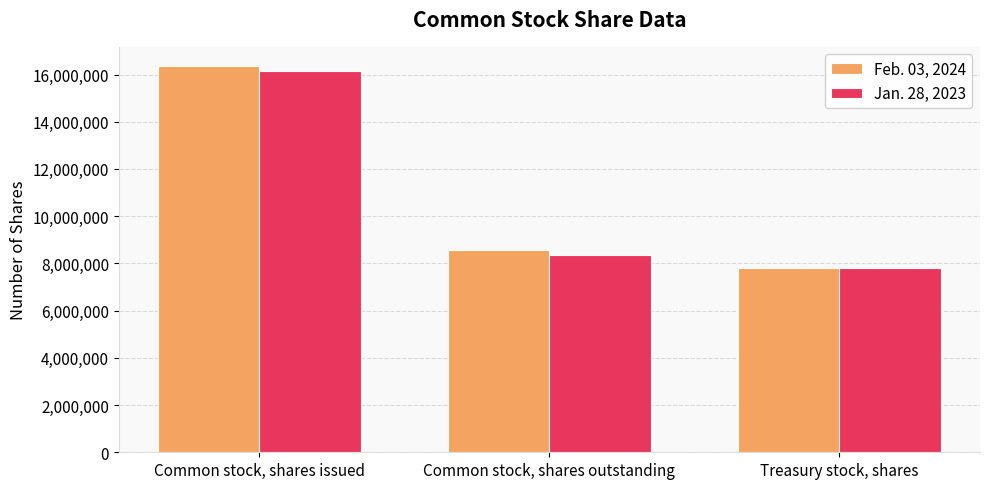

Reading right to left, transcribe all the data shown in this chart.

Feb. 03, 2024: Treasury stock, shares=7804013	Common stock, shares outstanding=8550701	Common stock, shares issued=16354714
Jan. 28, 2023: Treasury stock, shares=7804013	Common stock, shares outstanding=8354481	Common stock, shares issued=16158494